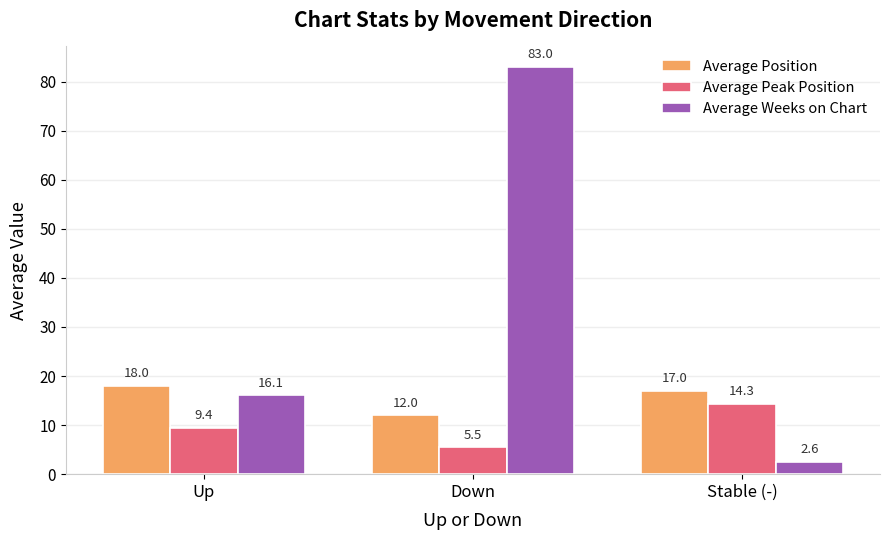

How many values in the Average Peak Position series are below 9?

1